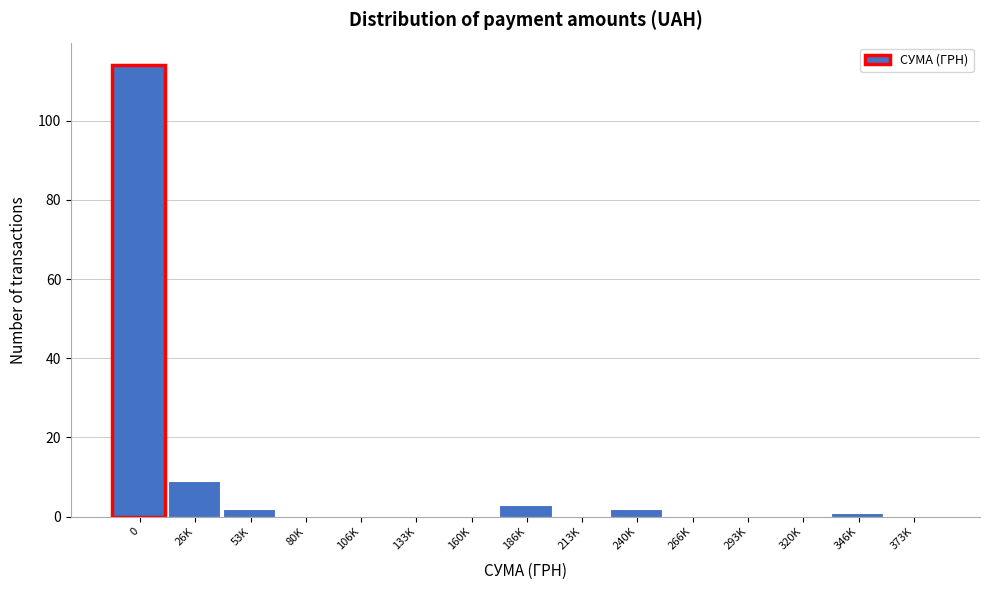

Reading right to left, what are all the values shown in this chart?

373K=0	346K=1	320K=0	293K=0	266K=0	240K=2	213K=0	186K=3	160K=0	133K=0	106K=0	80K=0	53K=2	26K=9	0=114